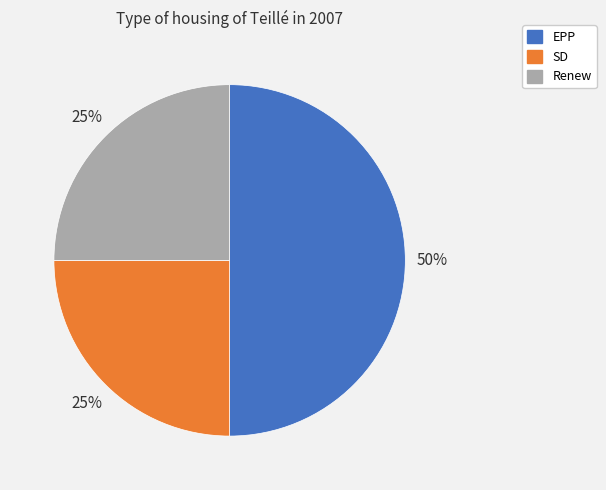

True or false: SD accounts for 25% of the total.

True